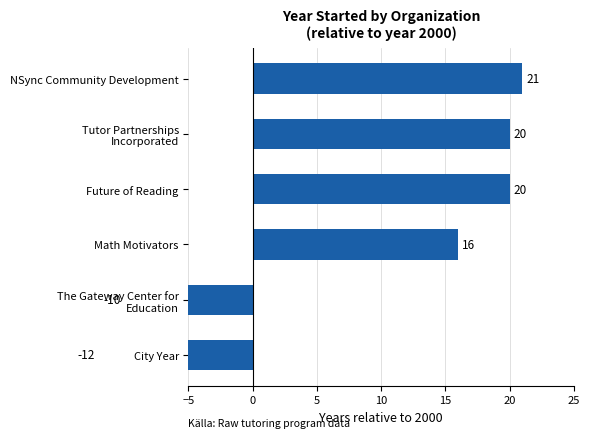

Does the chart contain any negative values?

Yes